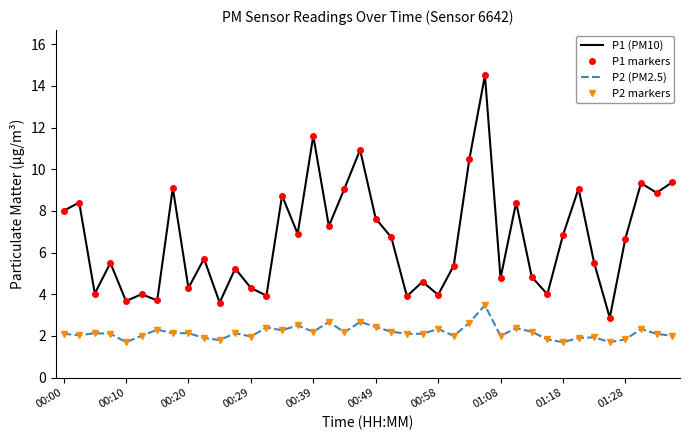

What is the value of the P2 (PM2.5) point at the 16th from the left?

2.5